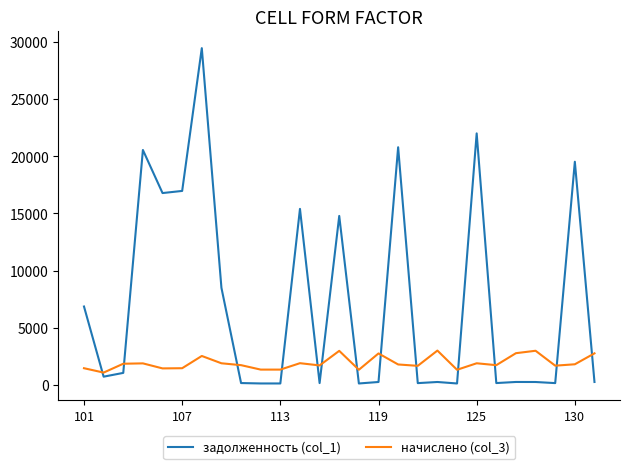

Which series has the widest spread of values?

задолженность (col_1)